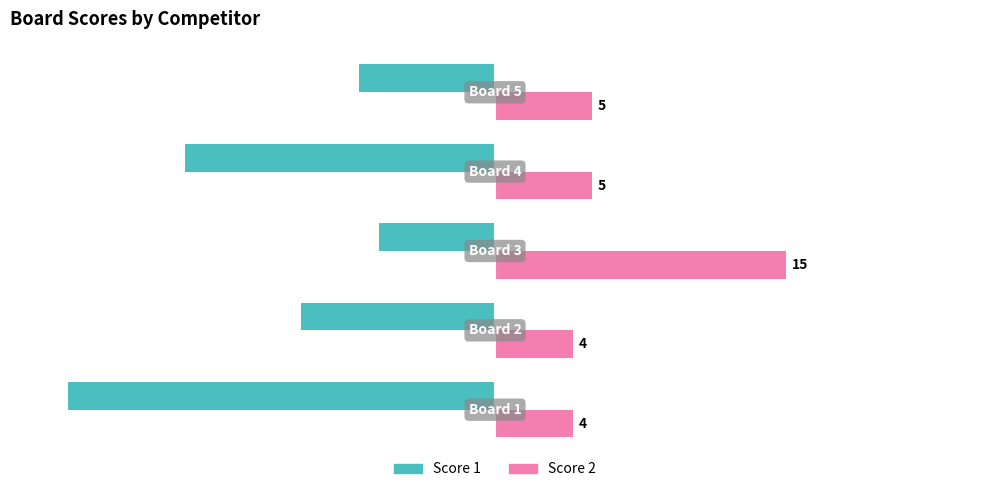

Count the number of data series in this chart.

2